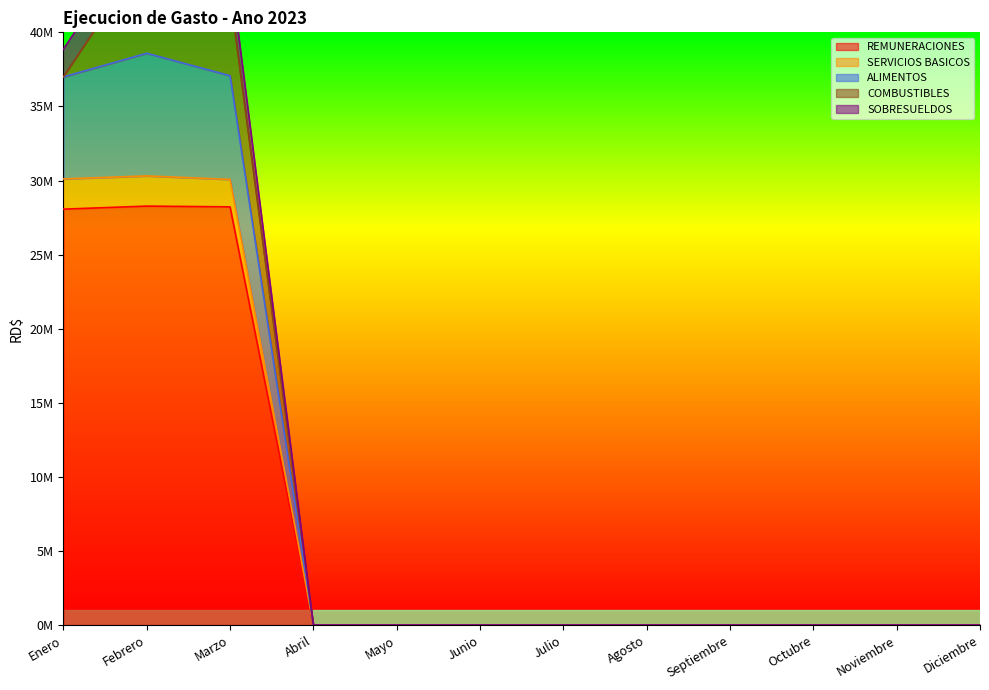

What is the label of the 12th point from the left?

Diciembre